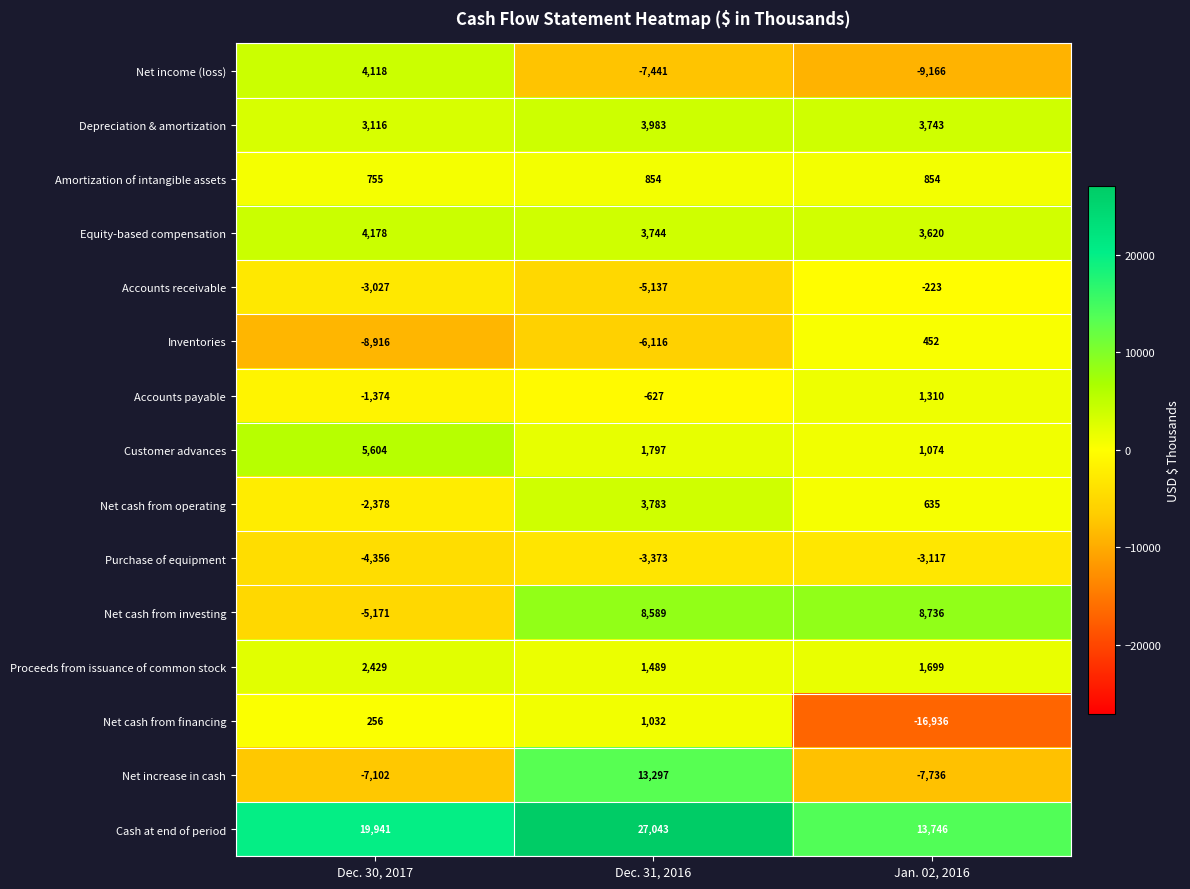

What is the difference between the maximum and minimum values in the Net cash from investing series?

13907